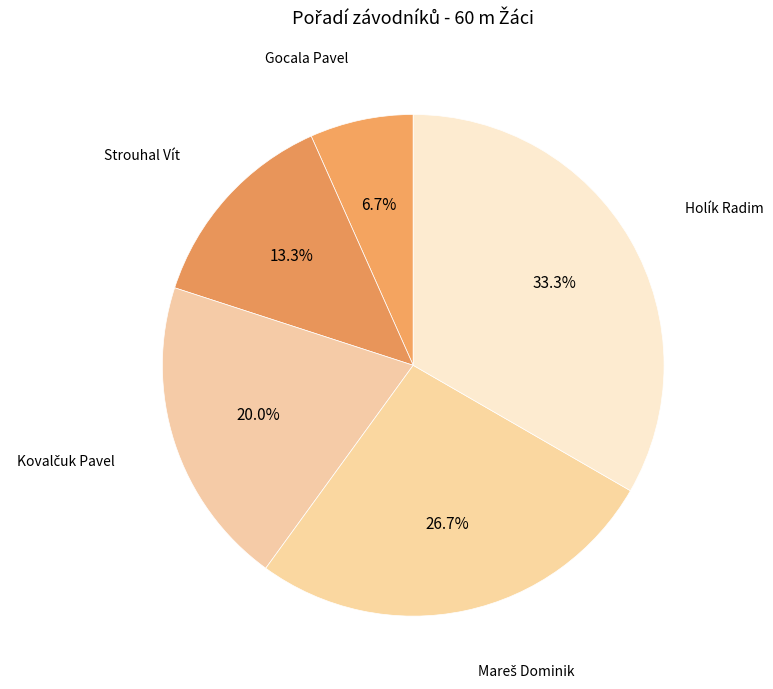

What percentage is NOT represented by Holík Radim?

66.7%